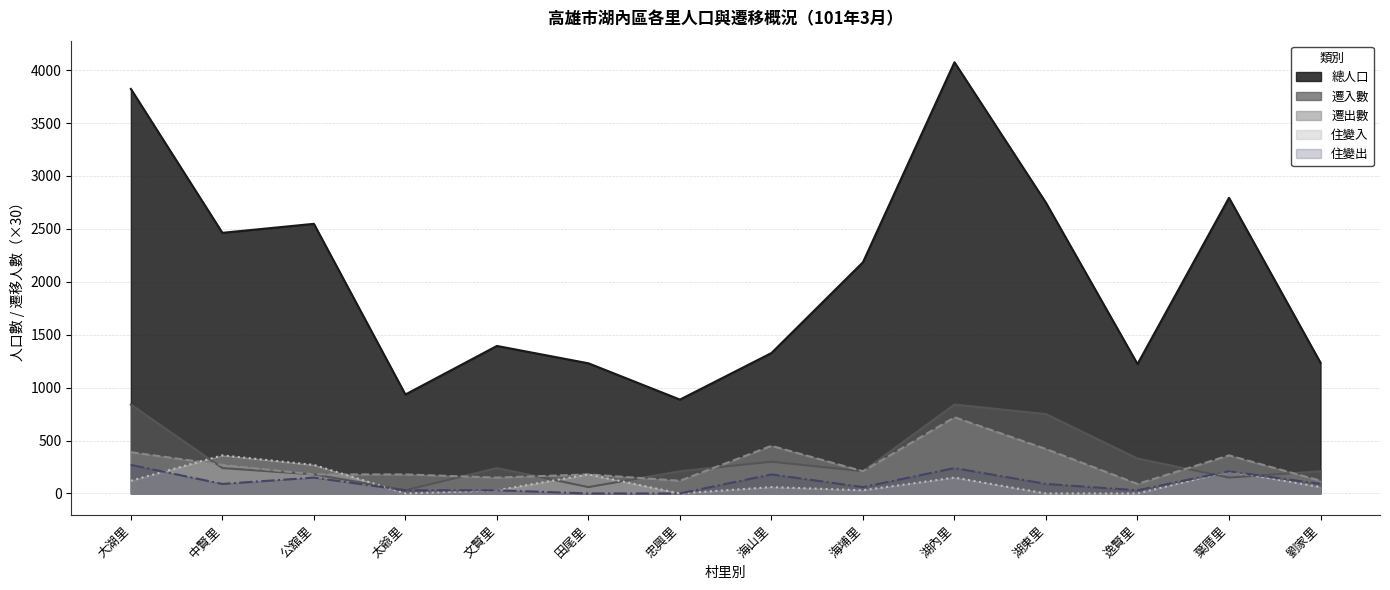

Does the chart have visible grid lines?

Yes